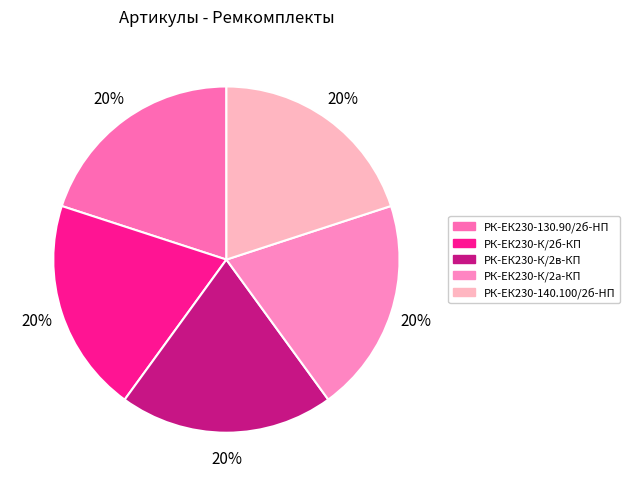

How many slices are in this pie chart?

5